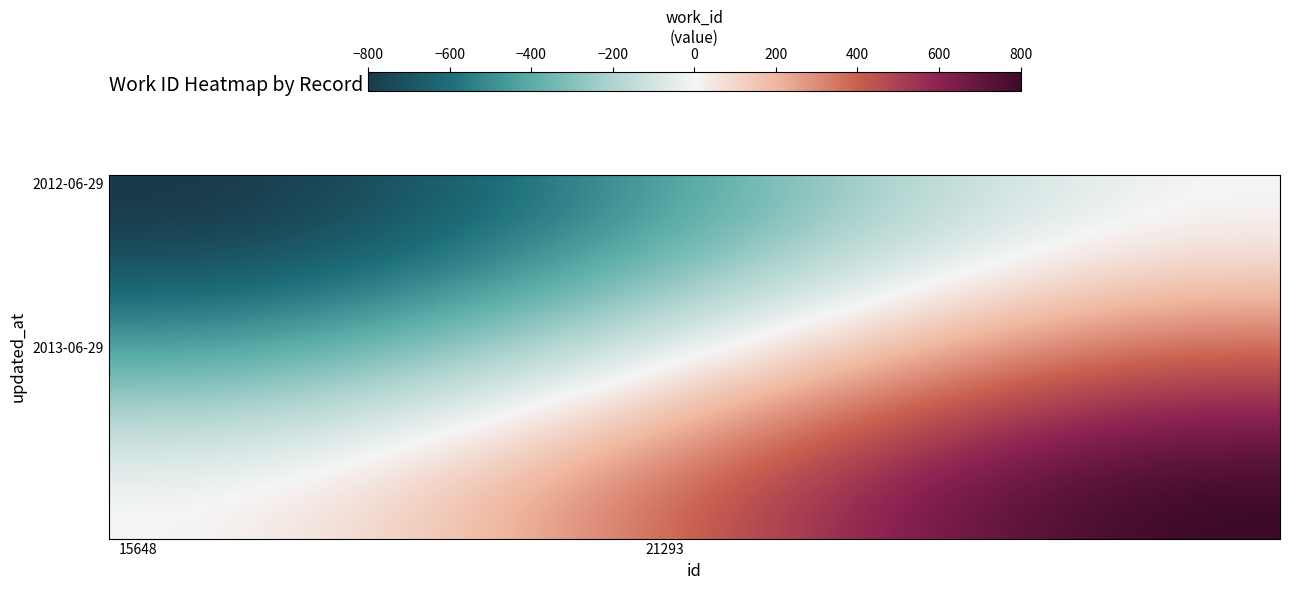

Which category has the highest value across all series?

19